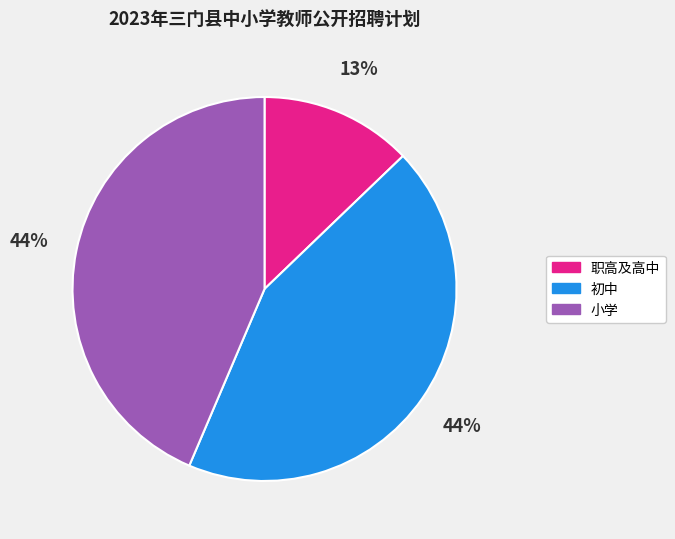

To the nearest percent, what is the average slice percentage?

33%